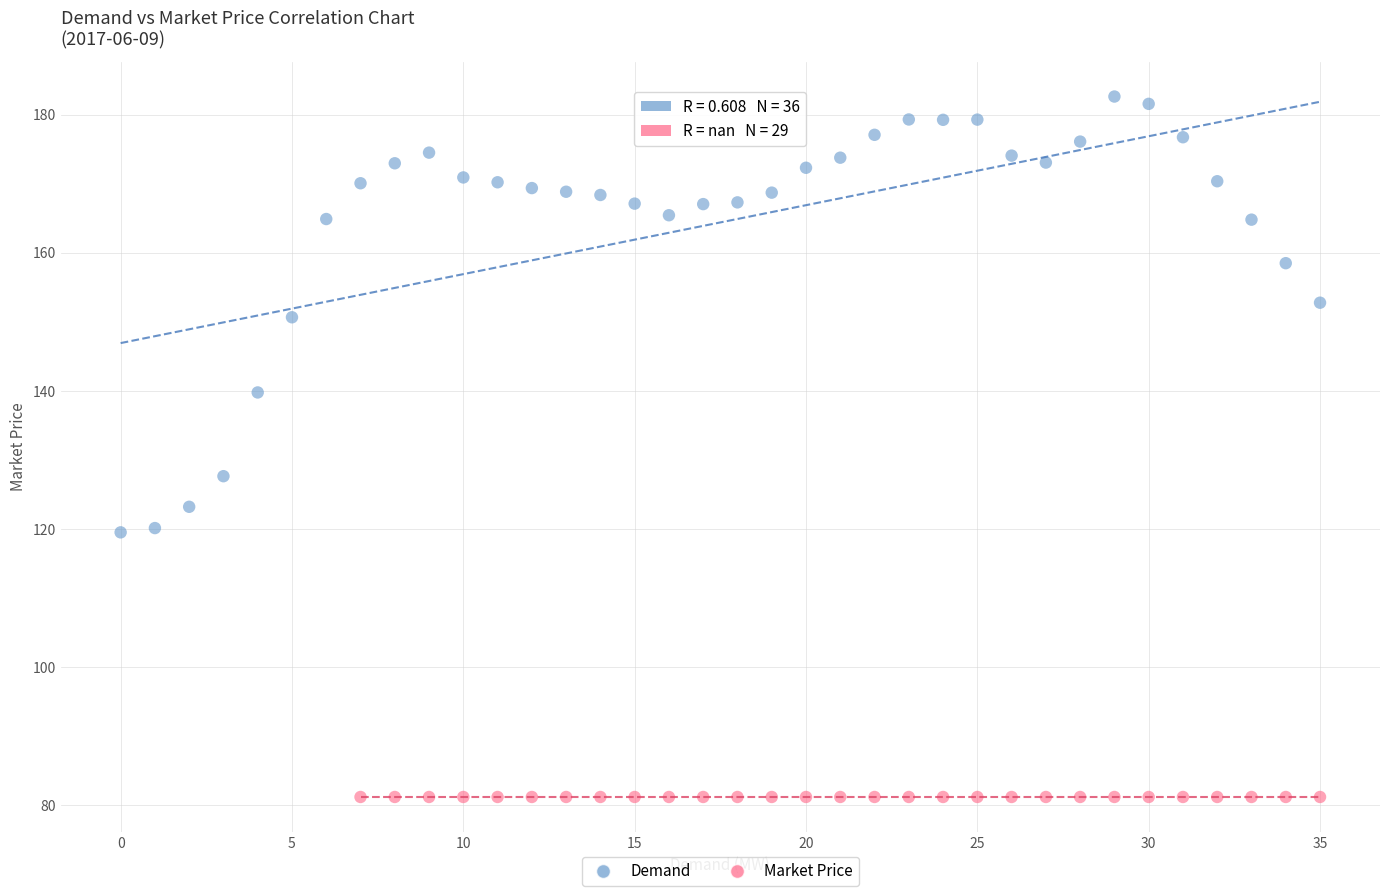

Which series contains the lowest Y value?

Market Price